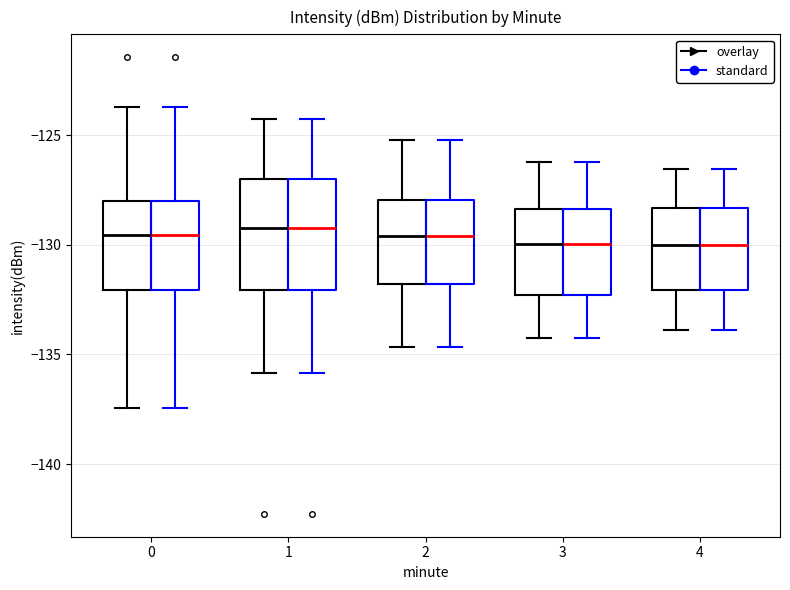

Where does the median line of the box for 3 (overlay) sit on the y-axis? The values are not printed on the chart, so give them approximately, as read against the axis.

-130.0